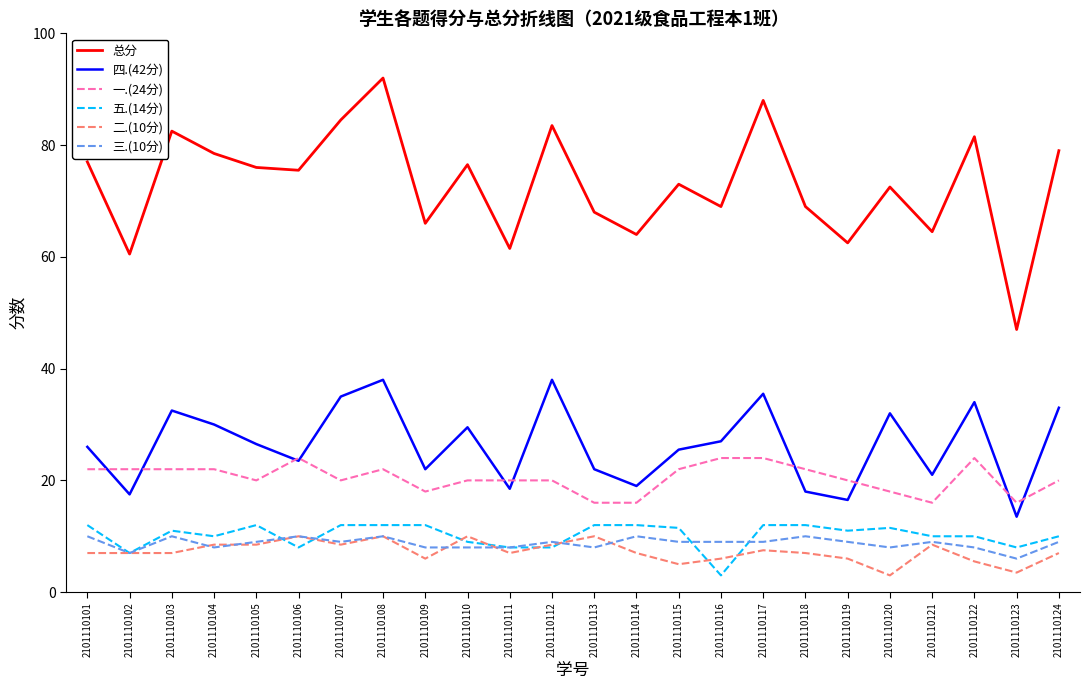

Reading right to left, list all the values displayed in this chart.

总分: 2101110124=79.0	2101110123=47.0	2101110122=81.5	2101110121=64.5	2101110120=72.5	2101110119=62.5	2101110118=69.0	2101110117=88.0	2101110116=69.0	2101110115=73.0	2101110114=64.0	2101110113=68.0	2101110112=83.5	2101110111=61.5	2101110110=76.5	2101110109=66.0	2101110108=92.0	2101110107=84.5	2101110106=75.5	2101110105=76.0	2101110104=78.5	2101110103=82.5	2101110102=60.5	2101110101=77.0
四.(42分): 2101110124=33.0	2101110123=13.5	2101110122=34.0	2101110121=21.0	2101110120=32.0	2101110119=16.5	2101110118=18.0	2101110117=35.5	2101110116=27.0	2101110115=25.5	2101110114=19.0	2101110113=22.0	2101110112=38.0	2101110111=18.5	2101110110=29.5	2101110109=22.0	2101110108=38.0	2101110107=35.0	2101110106=23.5	2101110105=26.5	2101110104=30.0	2101110103=32.5	2101110102=17.5	2101110101=26.0
一.(24分): 2101110124=20.0	2101110123=16.0	2101110122=24.0	2101110121=16.0	2101110120=18.0	2101110119=20.0	2101110118=22.0	2101110117=24.0	2101110116=24.0	2101110115=22.0	2101110114=16.0	2101110113=16.0	2101110112=20.0	2101110111=20.0	2101110110=20.0	2101110109=18.0	2101110108=22.0	2101110107=20.0	2101110106=24.0	2101110105=20.0	2101110104=22.0	2101110103=22.0	2101110102=22.0	2101110101=22.0
五.(14分): 2101110124=10.0	2101110123=8.0	2101110122=10.0	2101110121=10.0	2101110120=11.5	2101110119=11.0	2101110118=12.0	2101110117=12.0	2101110116=3.0	2101110115=11.5	2101110114=12.0	2101110113=12.0	2101110112=8.0	2101110111=8.0	2101110110=9.0	2101110109=12.0	2101110108=12.0	2101110107=12.0	2101110106=8.0	2101110105=12.0	2101110104=10.0	2101110103=11.0	2101110102=7.0	2101110101=12.0
二.(10分): 2101110124=7.0	2101110123=3.5	2101110122=5.5	2101110121=8.5	2101110120=3.0	2101110119=6.0	2101110118=7.0	2101110117=7.5	2101110116=6.0	2101110115=5.0	2101110114=7.0	2101110113=10.0	2101110112=8.5	2101110111=7.0	2101110110=10.0	2101110109=6.0	2101110108=10.0	2101110107=8.5	2101110106=10.0	2101110105=8.5	2101110104=8.5	2101110103=7.0	2101110102=7.0	2101110101=7.0
三.(10分): 2101110124=9.0	2101110123=6.0	2101110122=8.0	2101110121=9.0	2101110120=8.0	2101110119=9.0	2101110118=10.0	2101110117=9.0	2101110116=9.0	2101110115=9.0	2101110114=10.0	2101110113=8.0	2101110112=9.0	2101110111=8.0	2101110110=8.0	2101110109=8.0	2101110108=10.0	2101110107=9.0	2101110106=10.0	2101110105=9.0	2101110104=8.0	2101110103=10.0	2101110102=7.0	2101110101=10.0